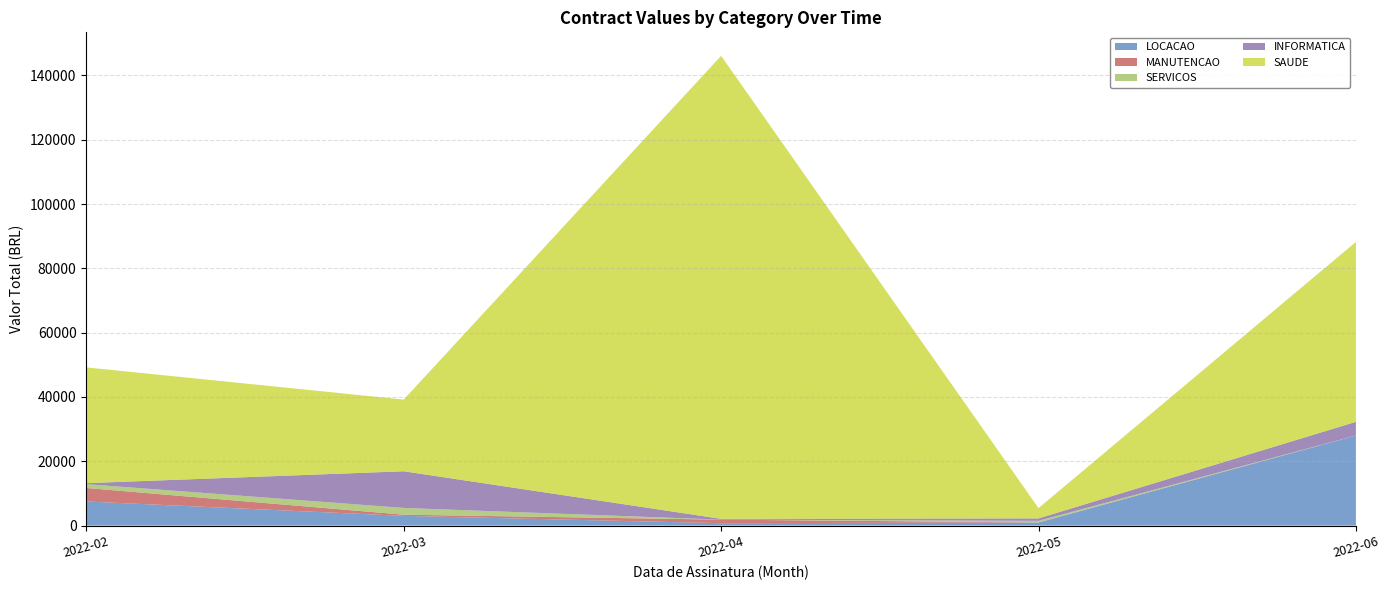

Reading left to right, list all the values displayed in this chart.

LOCACAO: 7500.0	3030.0	750.0	960.0	28000.0
MANUTENCAO: 4200.0	365.0	1100.0	22.0	24.3
SERVICOS: 1200.0	2100.0	9.9	500.0	2.6
INFORMATICA: 300.0	11400.0	243.0	753.5	4246.0
SAUDE: 36000.0	22296.0	144000.0	3200.0	55955.4